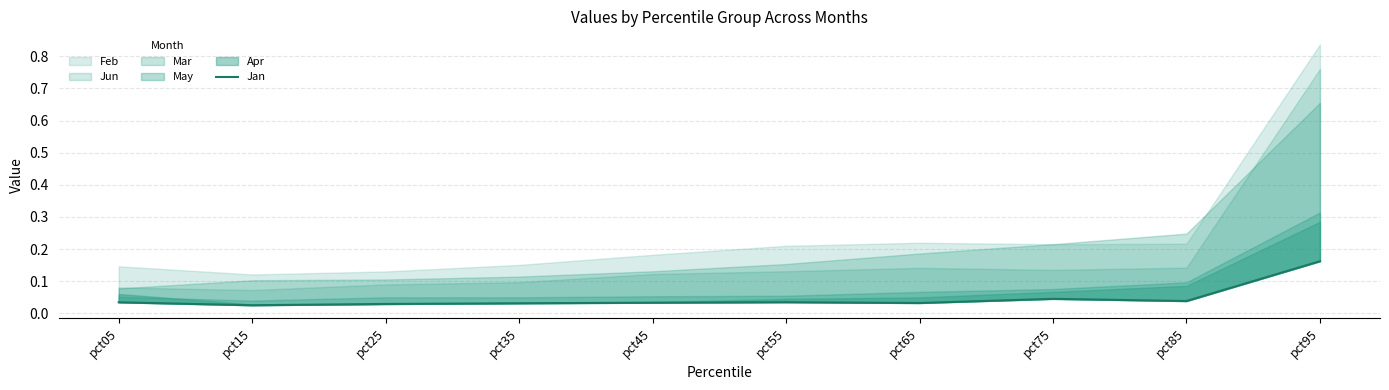

Reading left to right, what are all the values shown in this chart?

pct05=0.0	pct15=0.0	pct25=0.0	pct35=0.0	pct45=0.0	pct55=0.0	pct65=0.0	pct75=0.0	pct85=0.0	pct95=0.2